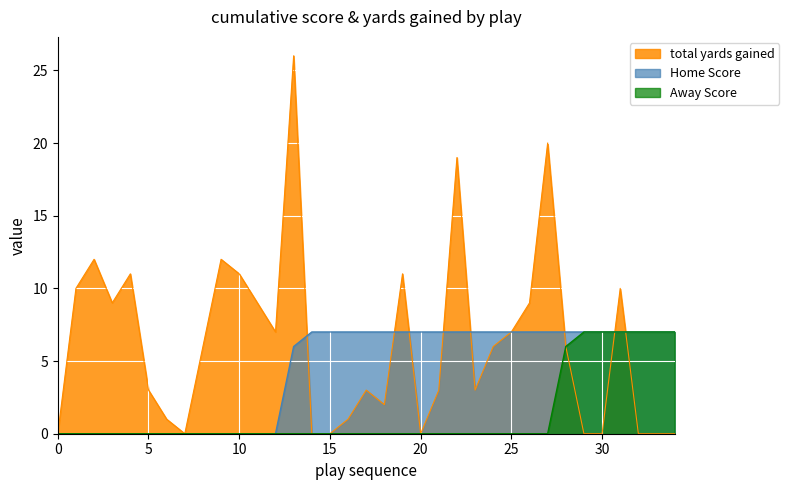

What is the maximum value for total?

26